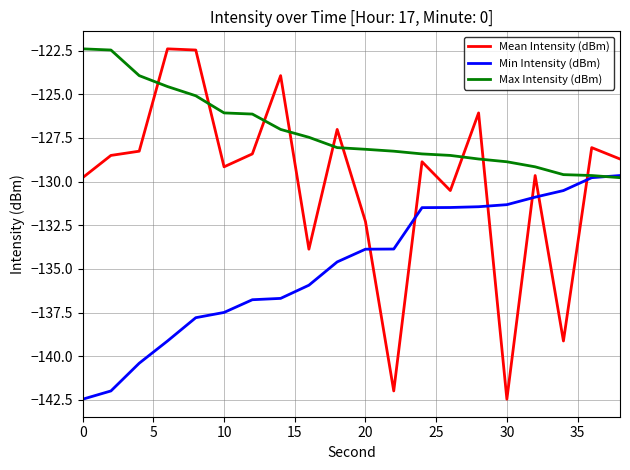

What is the greatest value displayed?

-122.4